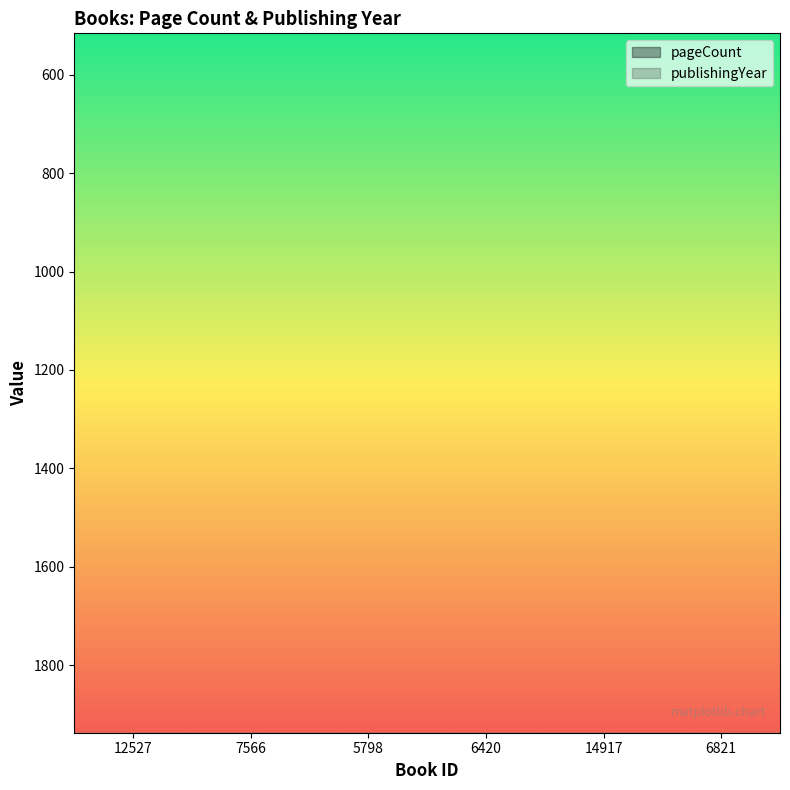

What is the difference between the pageCount values at 12527 and 5798?

288